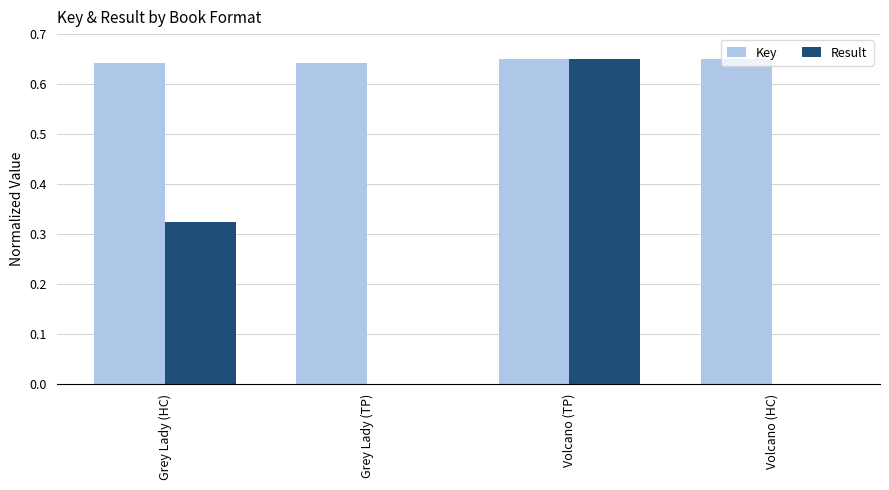

What is the total value across all series at Grey Lady (HC)?

1.0